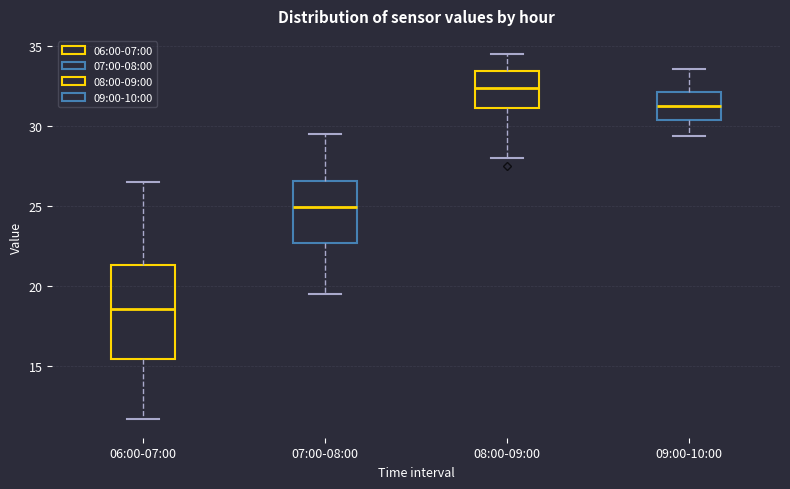

Where does the lower whisker of the box for 09:00-10:00 end on the y-axis? The values are not printed on the chart, so give them approximately, as read against the axis.

29.5